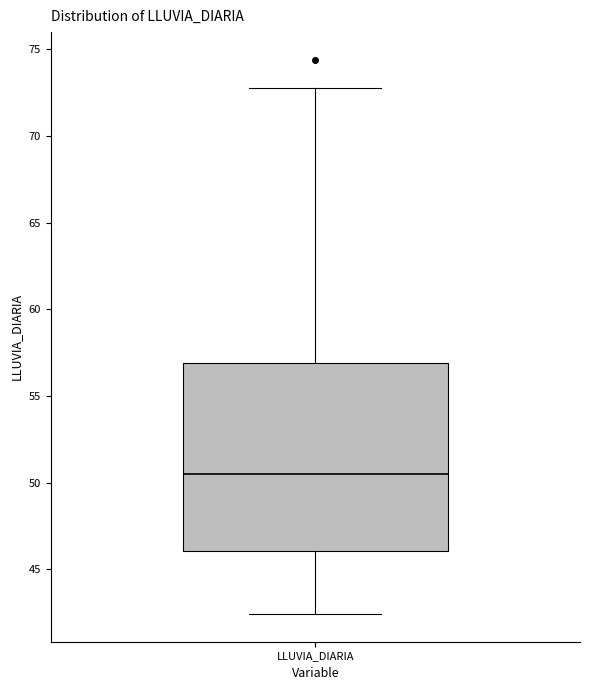

Transcribe this box plot: give where the median line is, the range the box spans, and where the two whiskers end, as read against the y-axis. The values are not printed on the chart, so give them approximately, as read against the axis.

median 50.5, box 46.0 to 57.0, whiskers 42.5 to 73.0